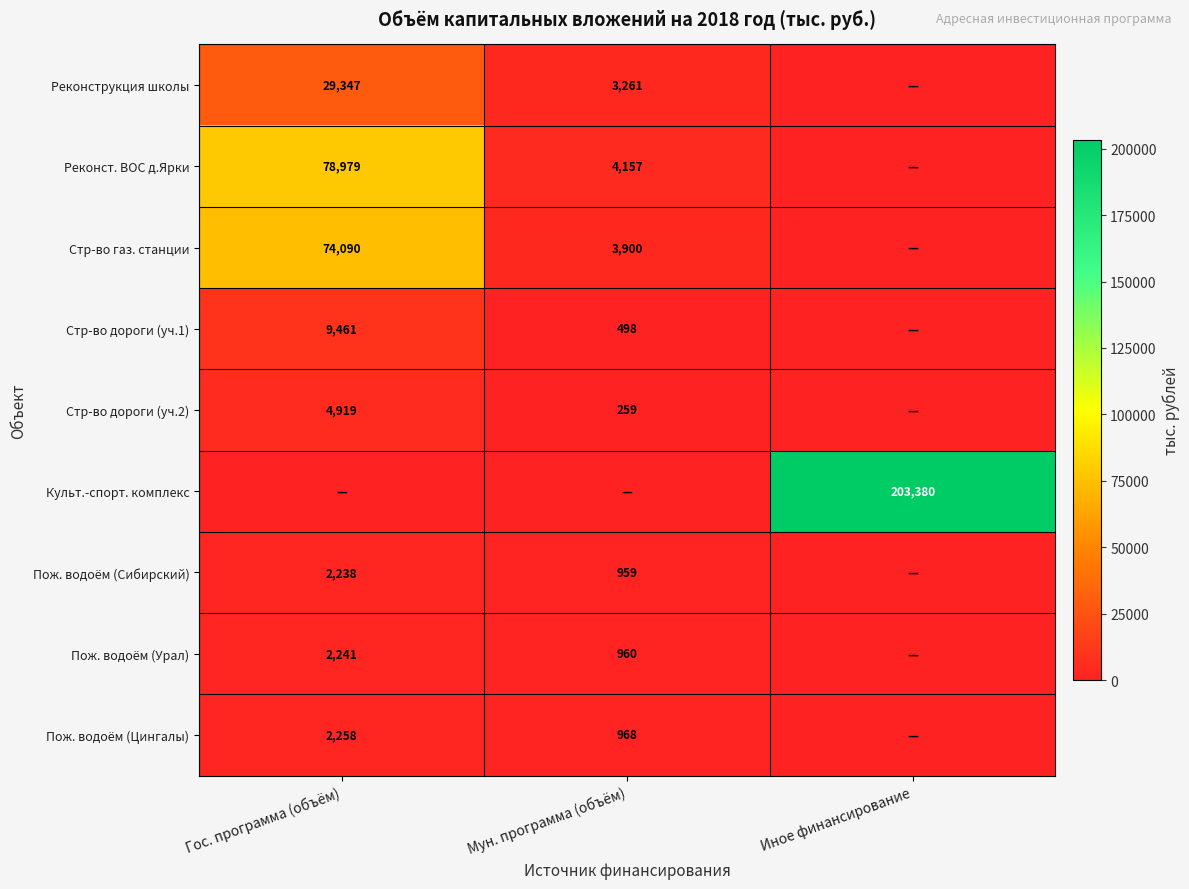

The Пож. водоём (Урал) series shows 960 at Мун. программа (объём). True or false?

True